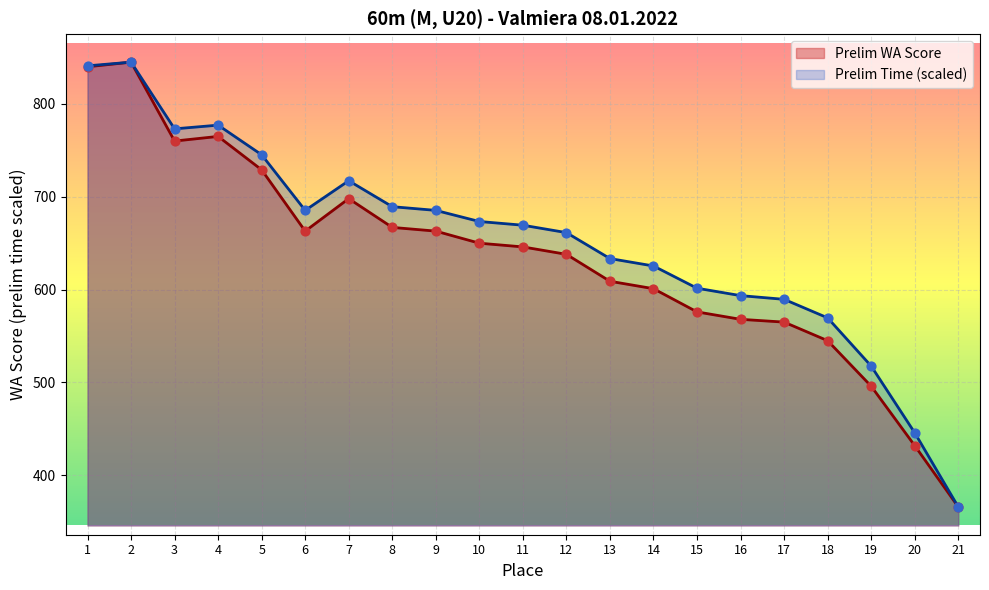

At how many categories does at least one series exceed 670?

10